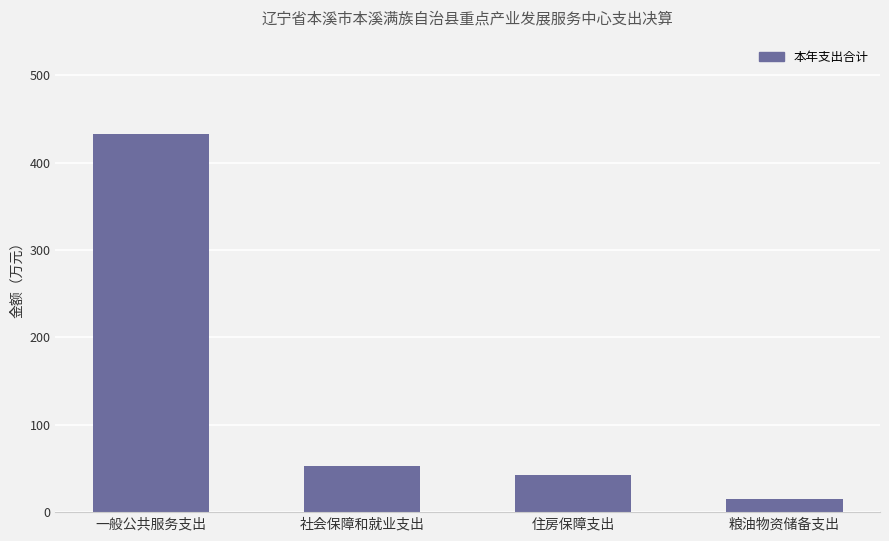

Rank the categories by value from lowest to highest.

粮油物资储备支出, 住房保障支出, 社会保障和就业支出, 一般公共服务支出